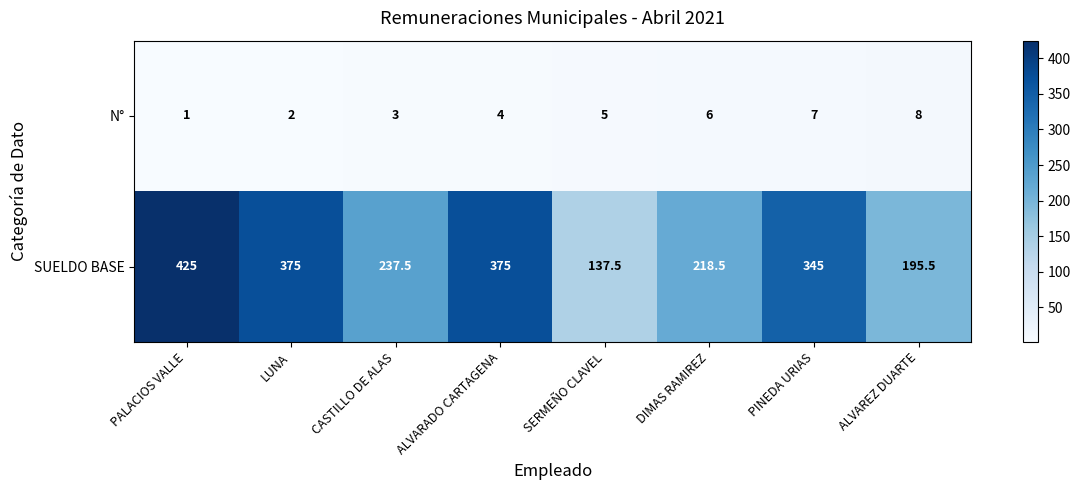

List the labels in order of N° value, smallest first.

PALACIOS VALLE, LUNA, CASTILLO DE ALAS, ALVARADO CARTAGENA, SERMEÑO CLAVEL, DIMAS RAMIREZ, PINEDA URIAS, ALVAREZ DUARTE